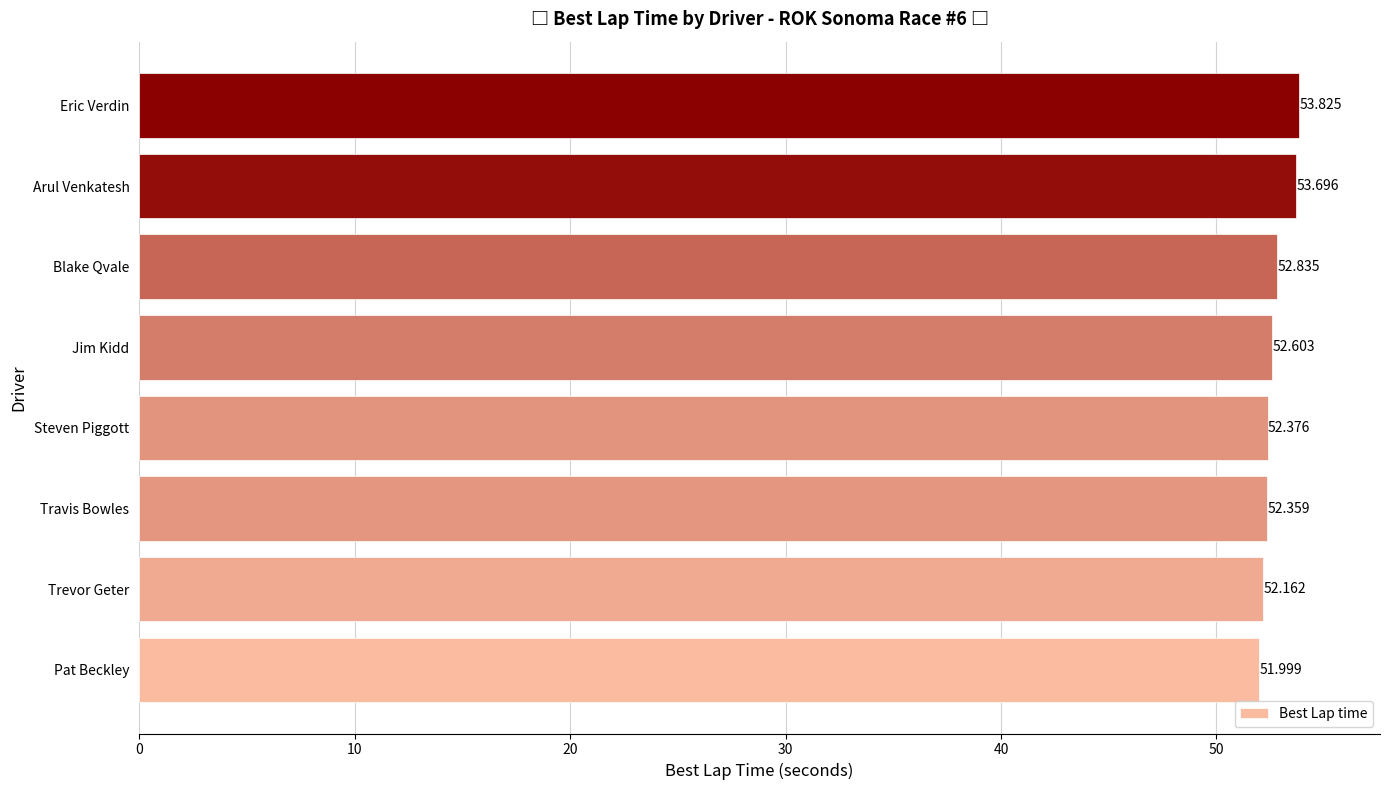

Which category has the lowest value across all series?

Pat Beckley